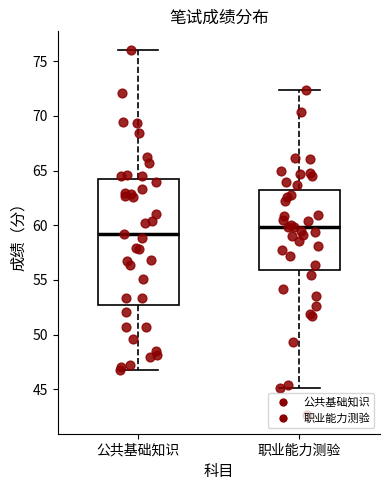

Which box's median line is the lowest?

公共基础知识